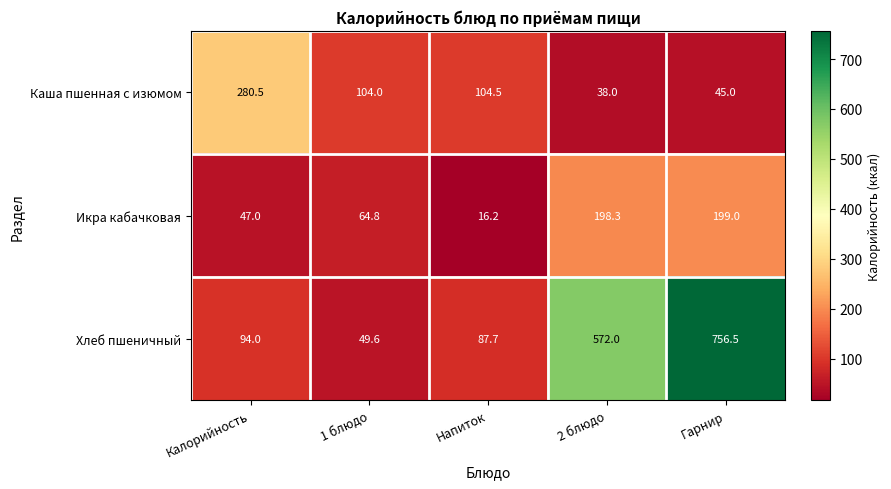

At 2 блюдо, list the series in order from smallest to largest.

Каша пшенная с изюмом, Икра кабачковая, Хлеб пшеничный